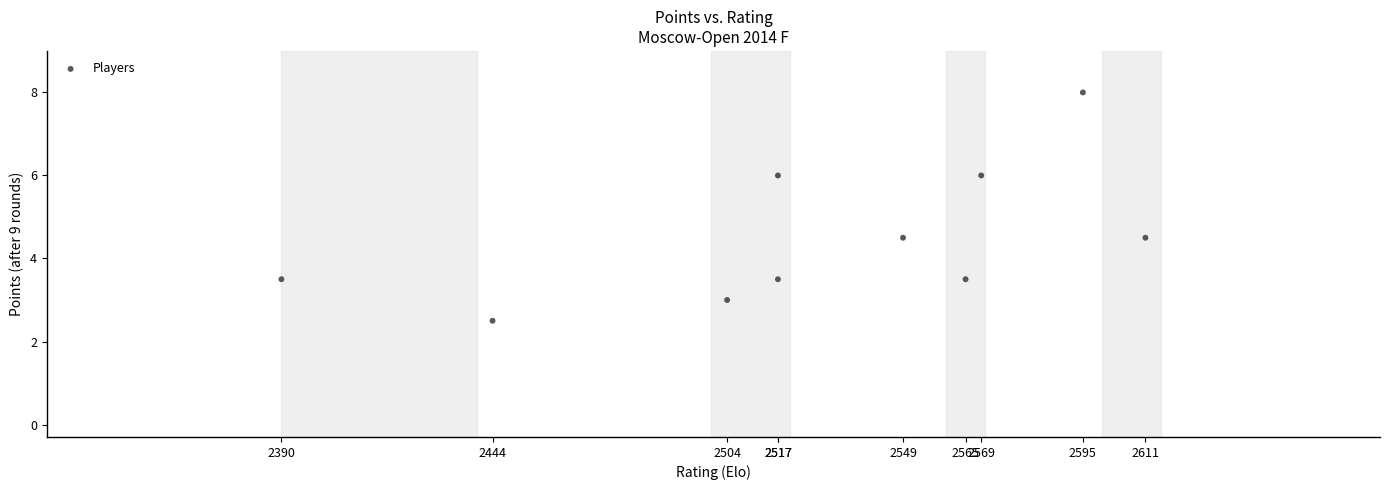

What is the average X value?

2526.1